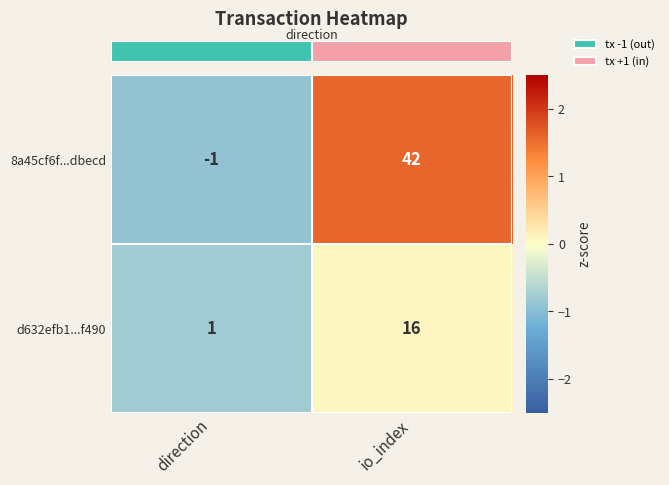

Which series changed the most between direction and io_index?

8a45cf6f...dbecd